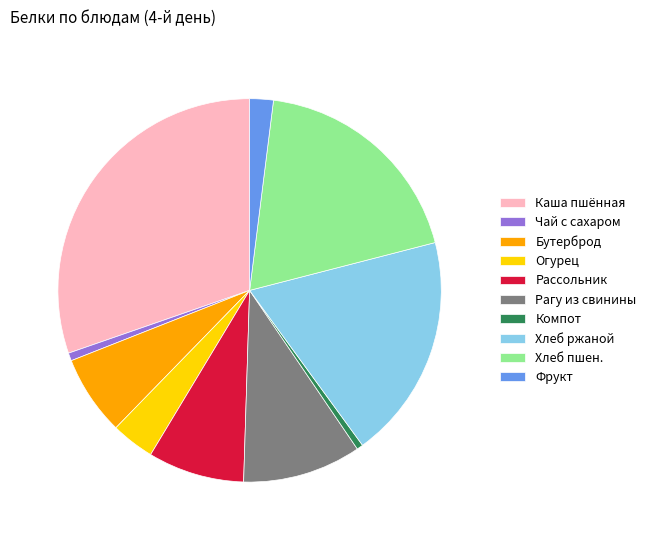

Does Чай с сахаром represent more than half of the total?

No